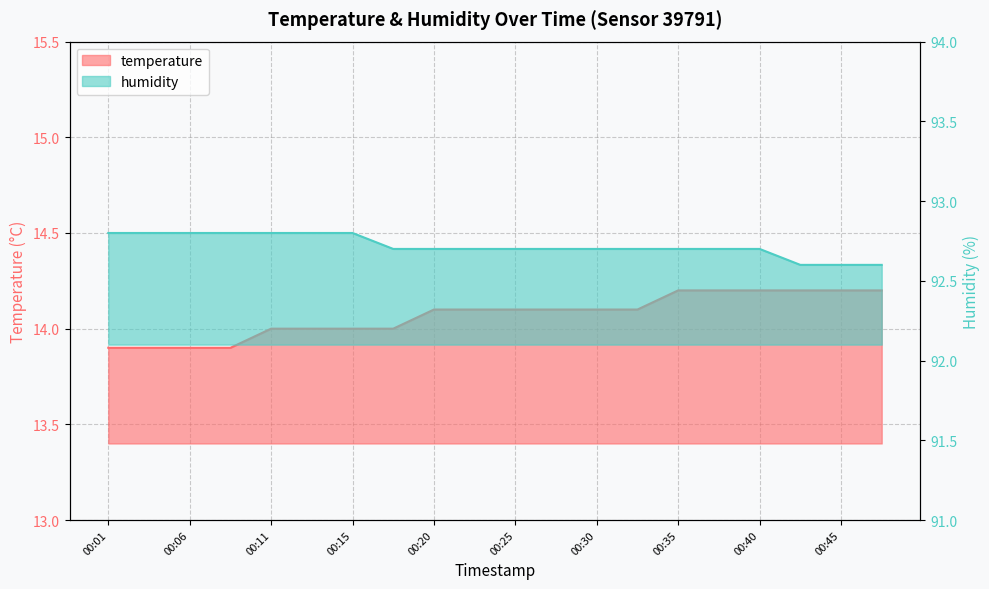

True or false: temperature and humidity cross at least once.

False